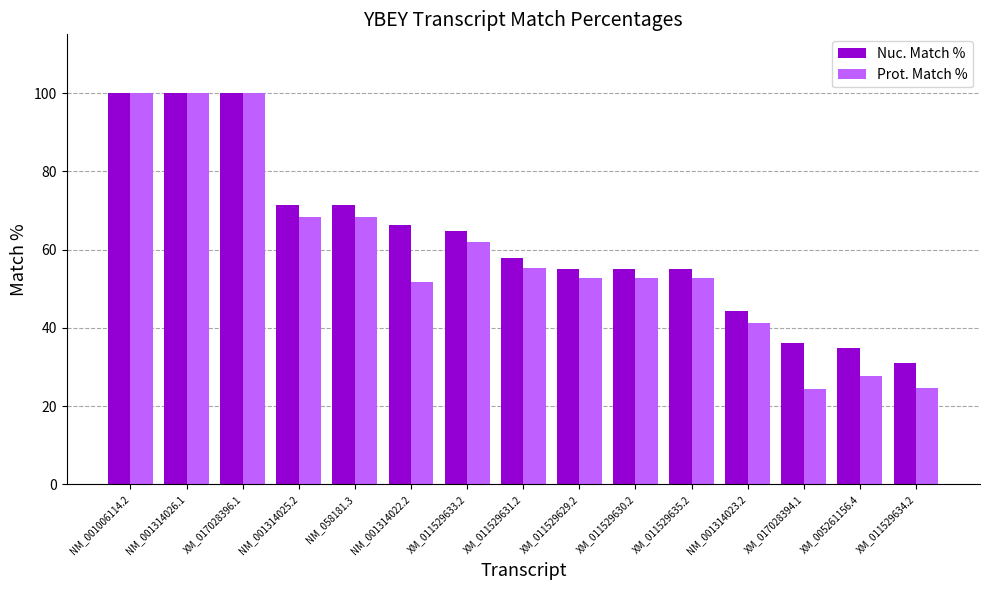

How many categories are shown in the chart?

15